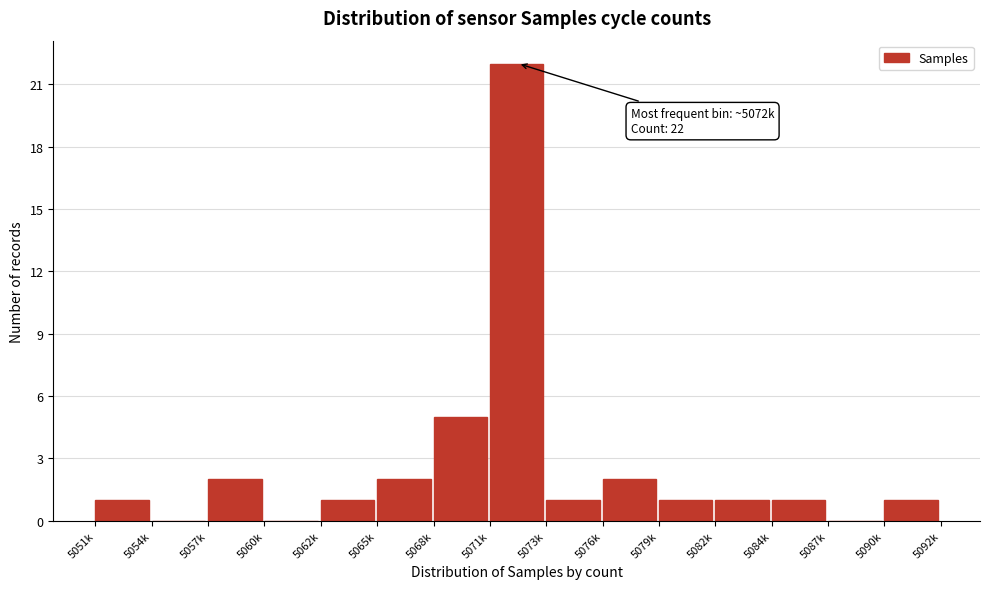

Reading left to right, list all the values displayed in this chart.

5051k=1	5054k=0	5057k=2	5060k=0	5062k=1	5065k=2	5068k=5	5071k=22	5073k=1	5076k=2	5079k=1	5082k=1	5084k=1	5087k=0	5090k=1